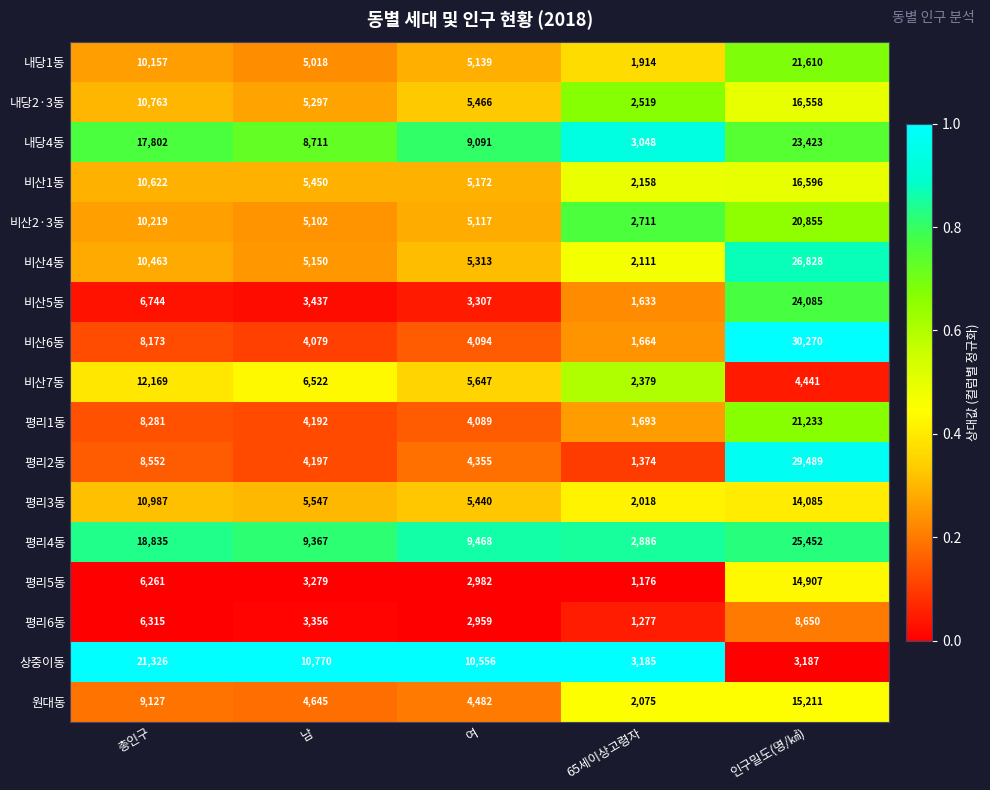

Which series has the largest total across all categories?

평리4동